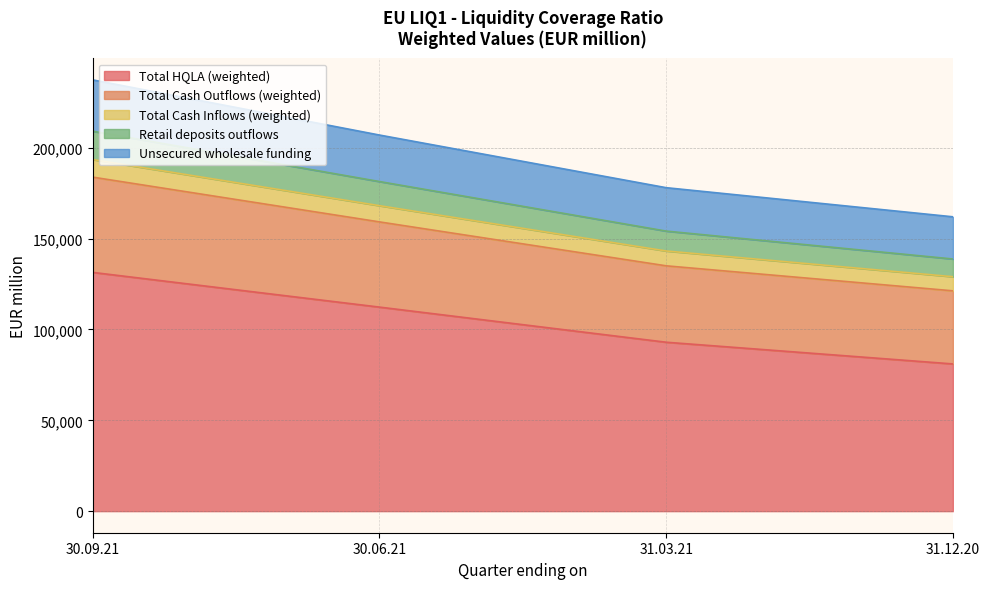

Which category has the highest value in the Unsecured wholesale funding series?

30.09.21